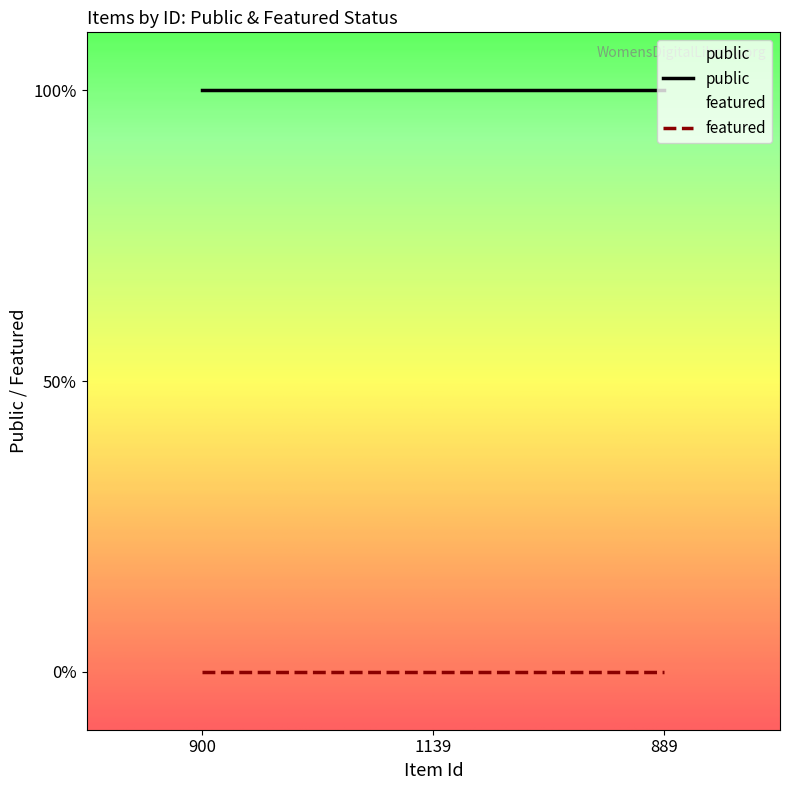

The value of featured at 889 is 0. True or false?

True